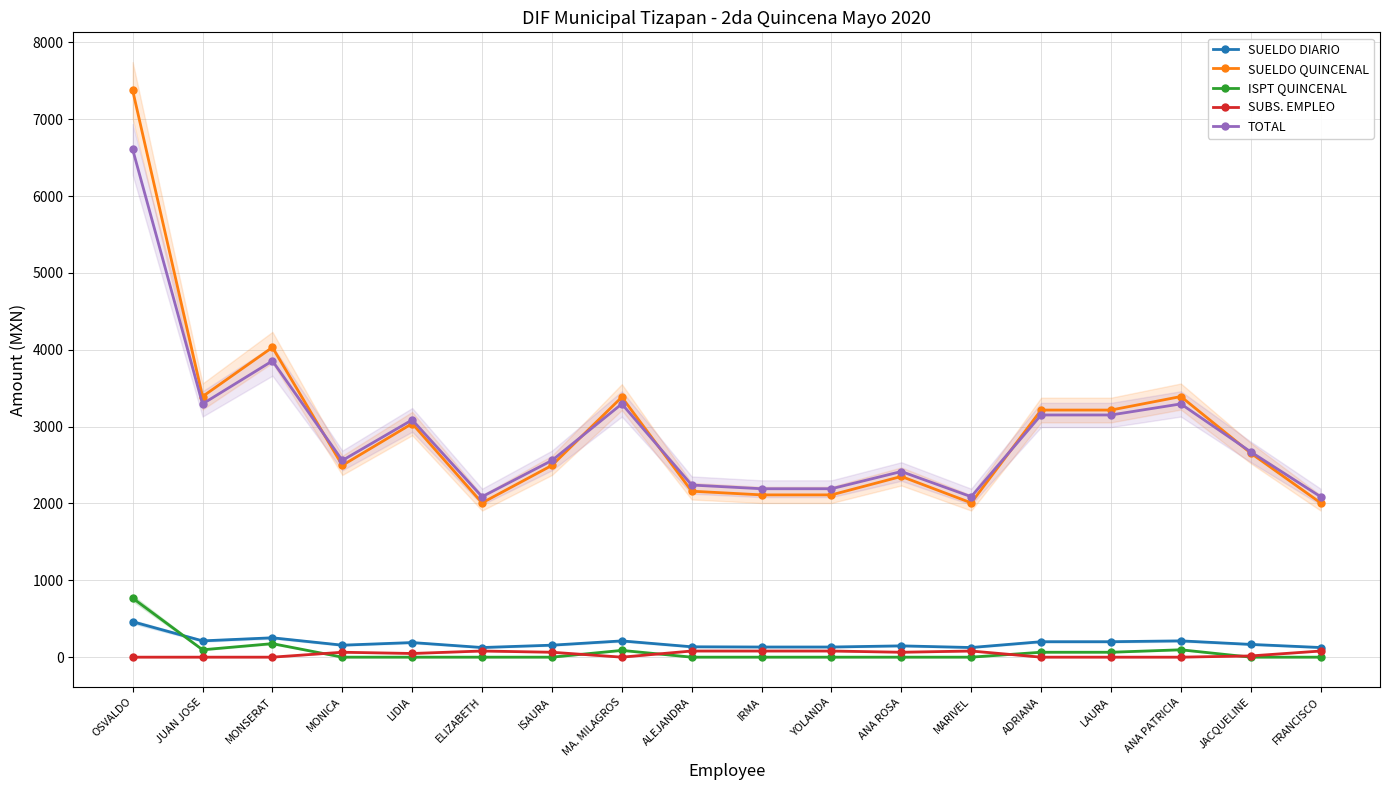

Rank the series at ELIZABETH from lowest to highest value.

ISPT QUINCENAL, SUBS. EMPLEO, SUELDO DIARIO, SUELDO QUINCENAL, TOTAL